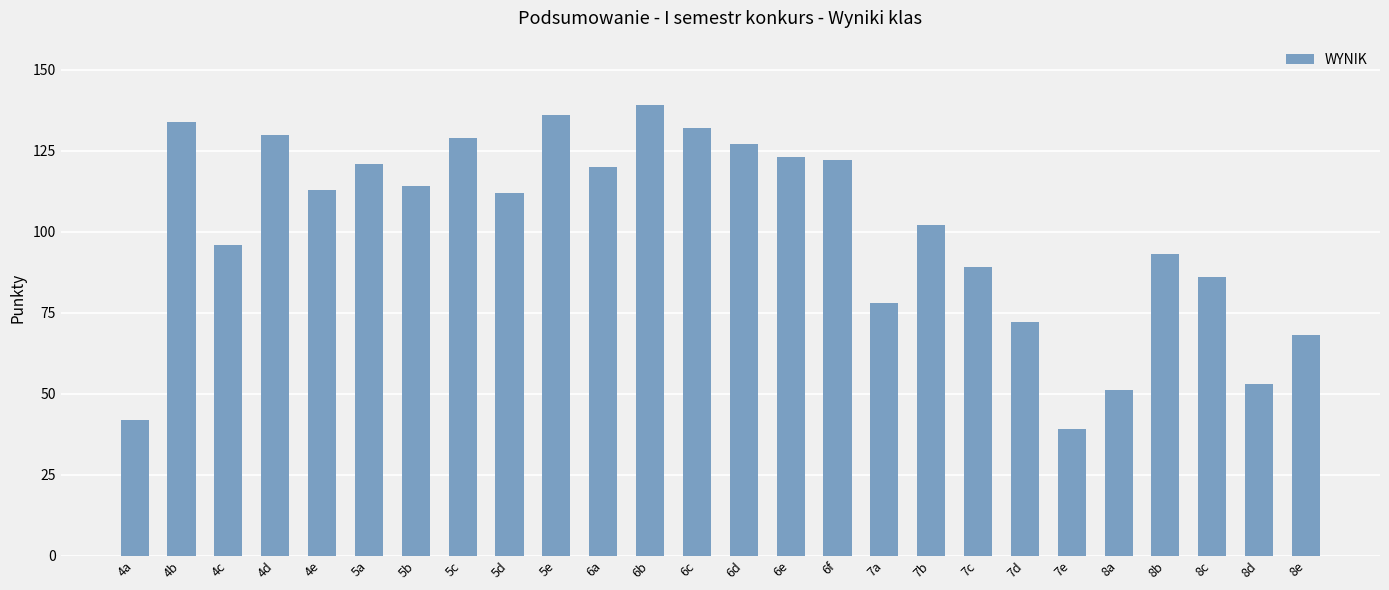

Read the value at 6f.

122